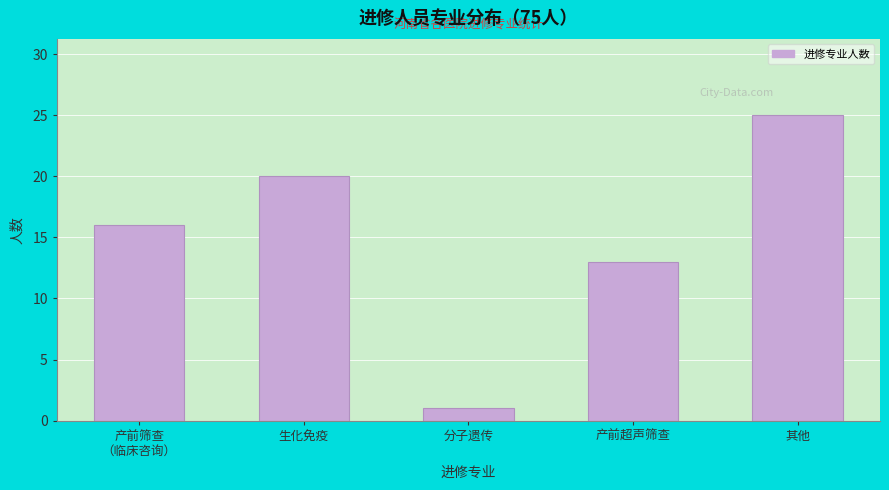

Reading left to right, what are all the values shown in this chart?

16	20	1	13	25